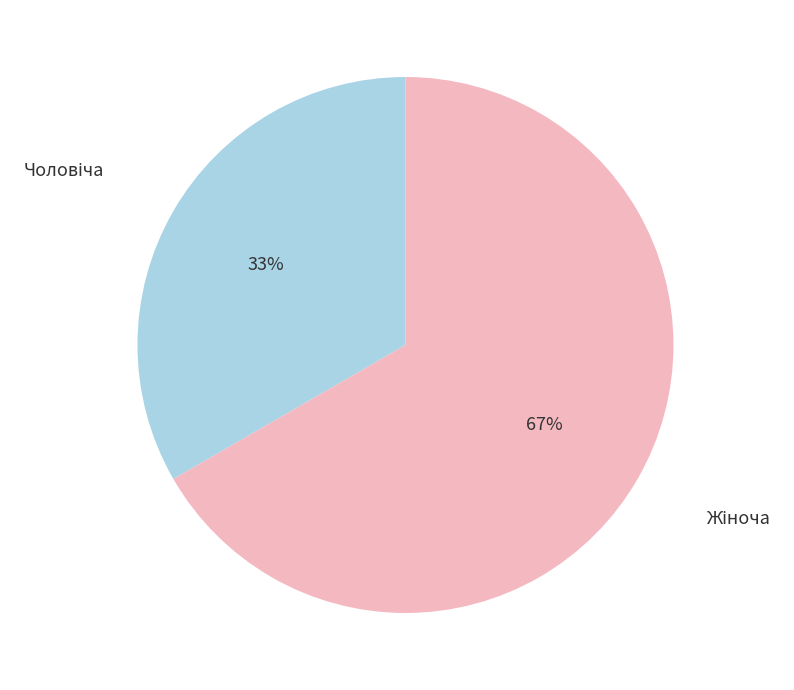

Is there a majority slice in this chart?

Yes